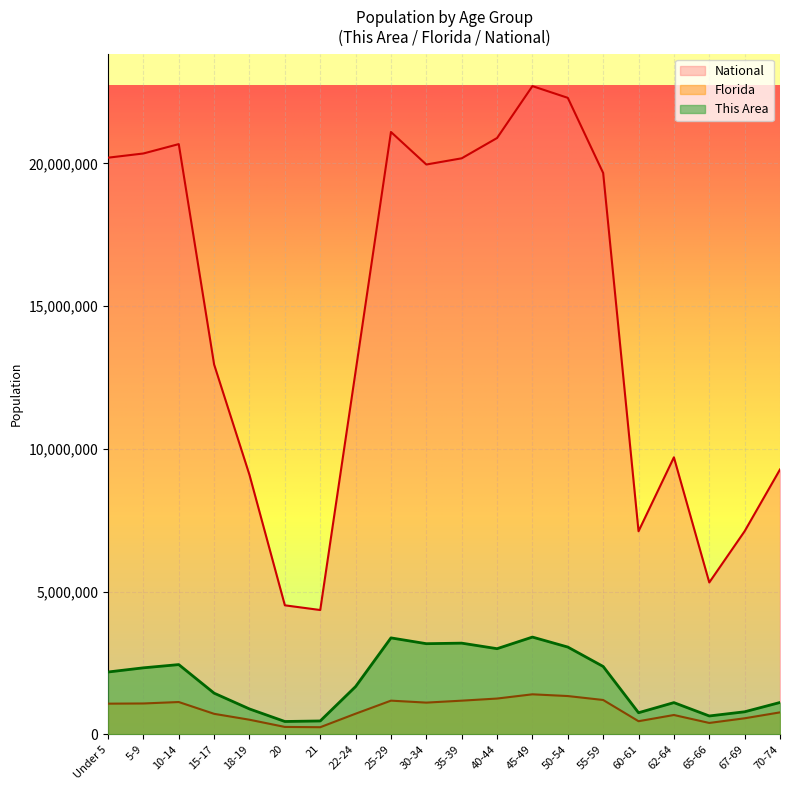

What are all the series names shown in the legend?

This Area, Florida, National